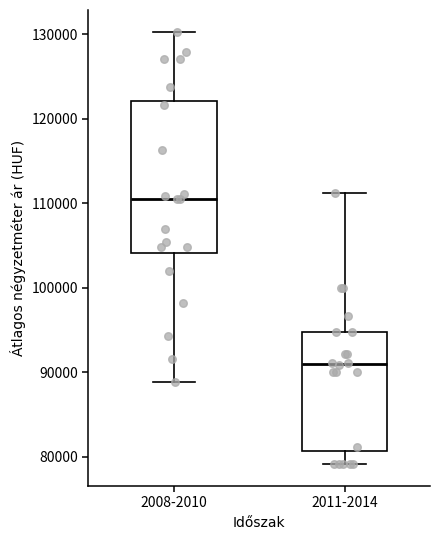

Where does the upper whisker of the box for 2011-2014 end on the y-axis? The values are not printed on the chart, so give them approximately, as read against the axis.

111000